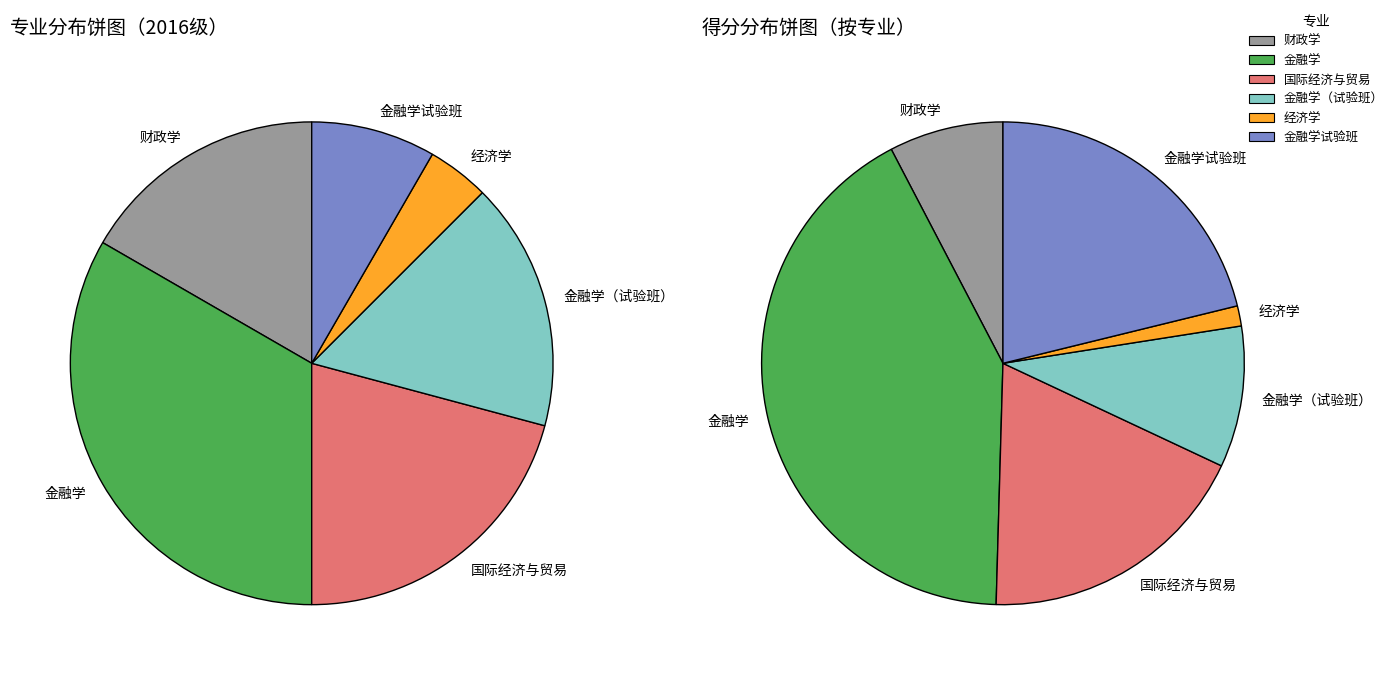

The 国际经济与贸易 slice represents 21% of the pie. True or false?

True